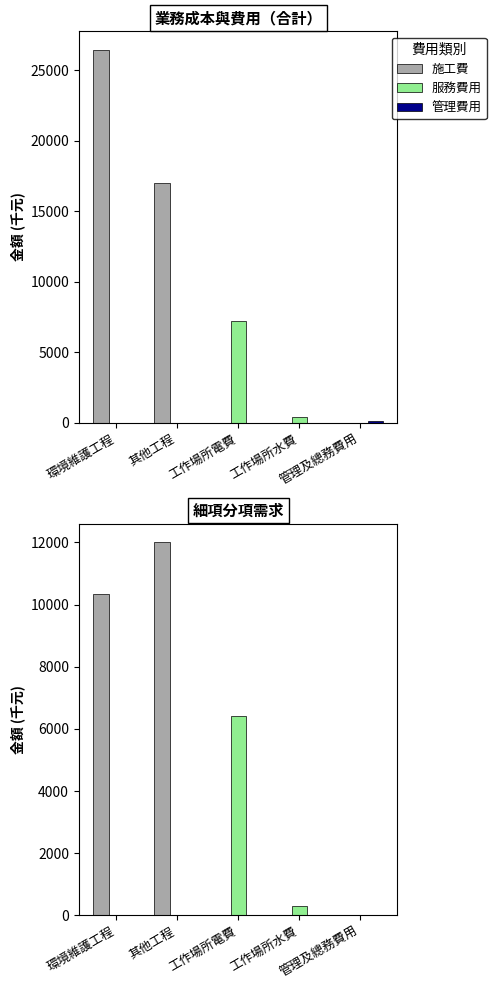

Reading left to right, what are all the values shown in this chart?

施工費: 10330	12000	0	0	0
服務費用: 0	0	6400	300	0
管理費用: 0	0	0	0	0